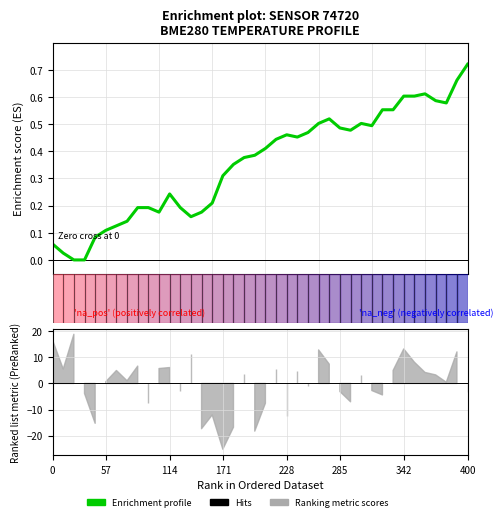

True or false: the data shows 0.1 at 23.

False